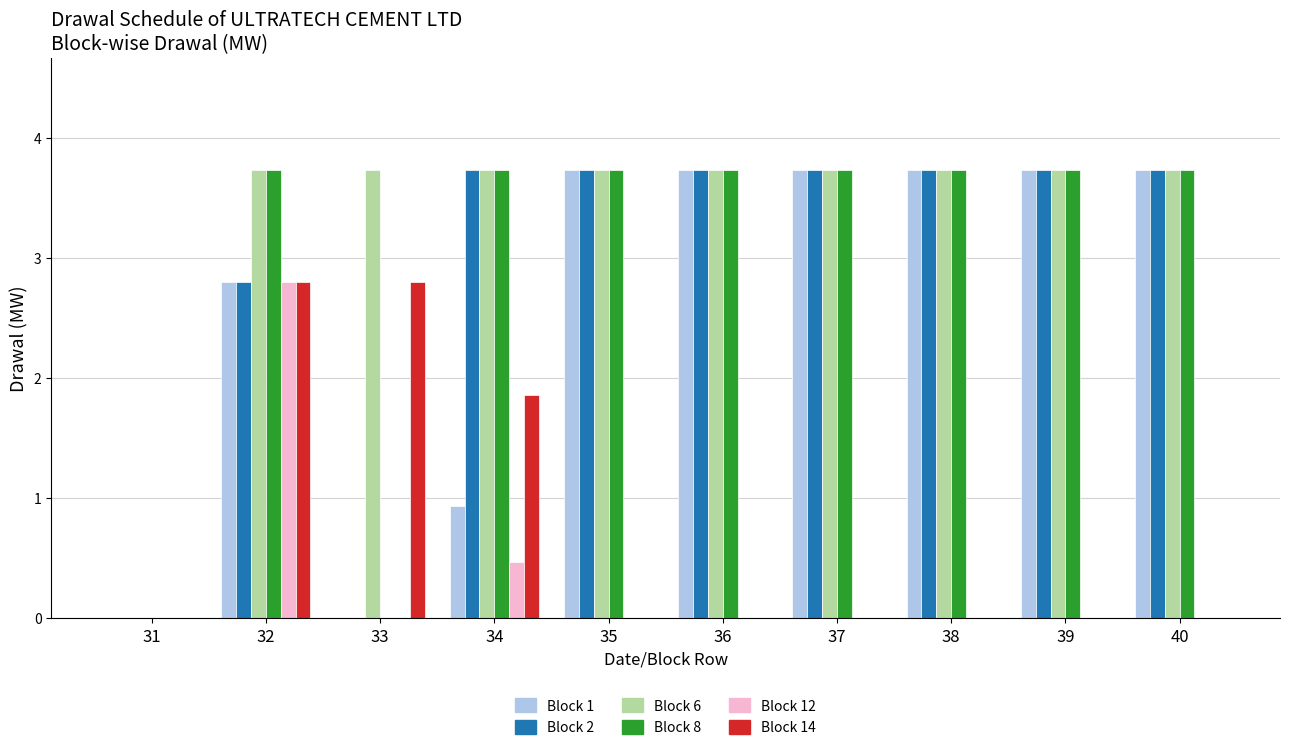

Reading left to right, what are all the values shown in this chart?

Block 1: 31=0.0	32=2.8	33=0.0	34=0.9	35=3.7	36=3.7	37=3.7	38=3.7	39=3.7	40=3.7
Block 2: 31=0.0	32=2.8	33=0.0	34=3.7	35=3.7	36=3.7	37=3.7	38=3.7	39=3.7	40=3.7
Block 6: 31=0.0	32=3.7	33=3.7	34=3.7	35=3.7	36=3.7	37=3.7	38=3.7	39=3.7	40=3.7
Block 8: 31=0.0	32=3.7	33=0.0	34=3.7	35=3.7	36=3.7	37=3.7	38=3.7	39=3.7	40=3.7
Block 12: 31=0.0	32=2.8	33=0.0	34=0.5	35=0.0	36=0.0	37=0.0	38=0.0	39=0.0	40=0.0
Block 14: 31=0.0	32=2.8	33=2.8	34=1.9	35=0.0	36=0.0	37=0.0	38=0.0	39=0.0	40=0.0